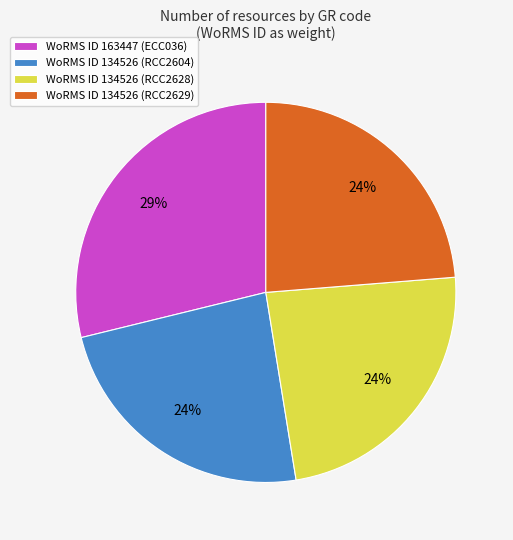

The WoRMS ID 163447 (ECC036) slice represents 37% of the pie. True or false?

False